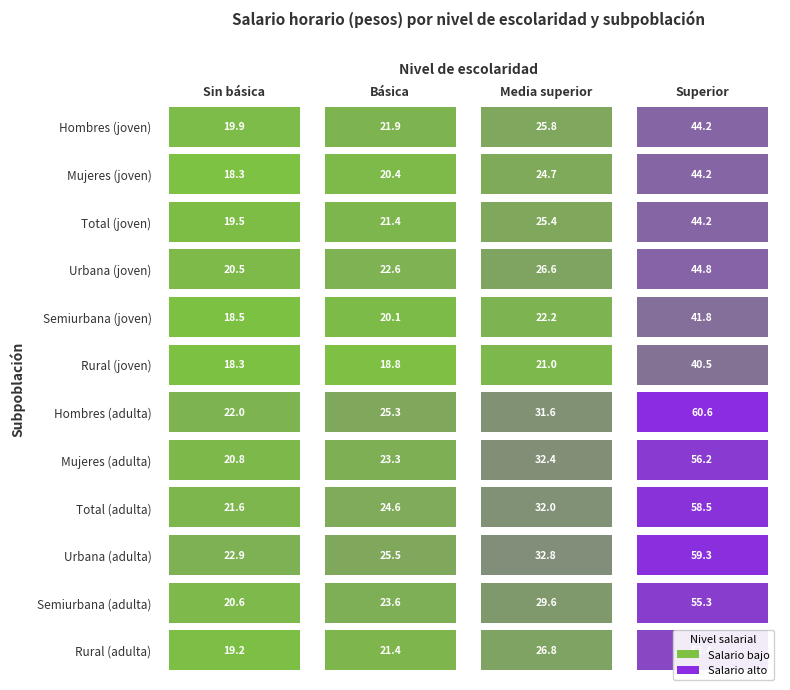

Which series has the largest total across all categories?

Urbana (adulta)